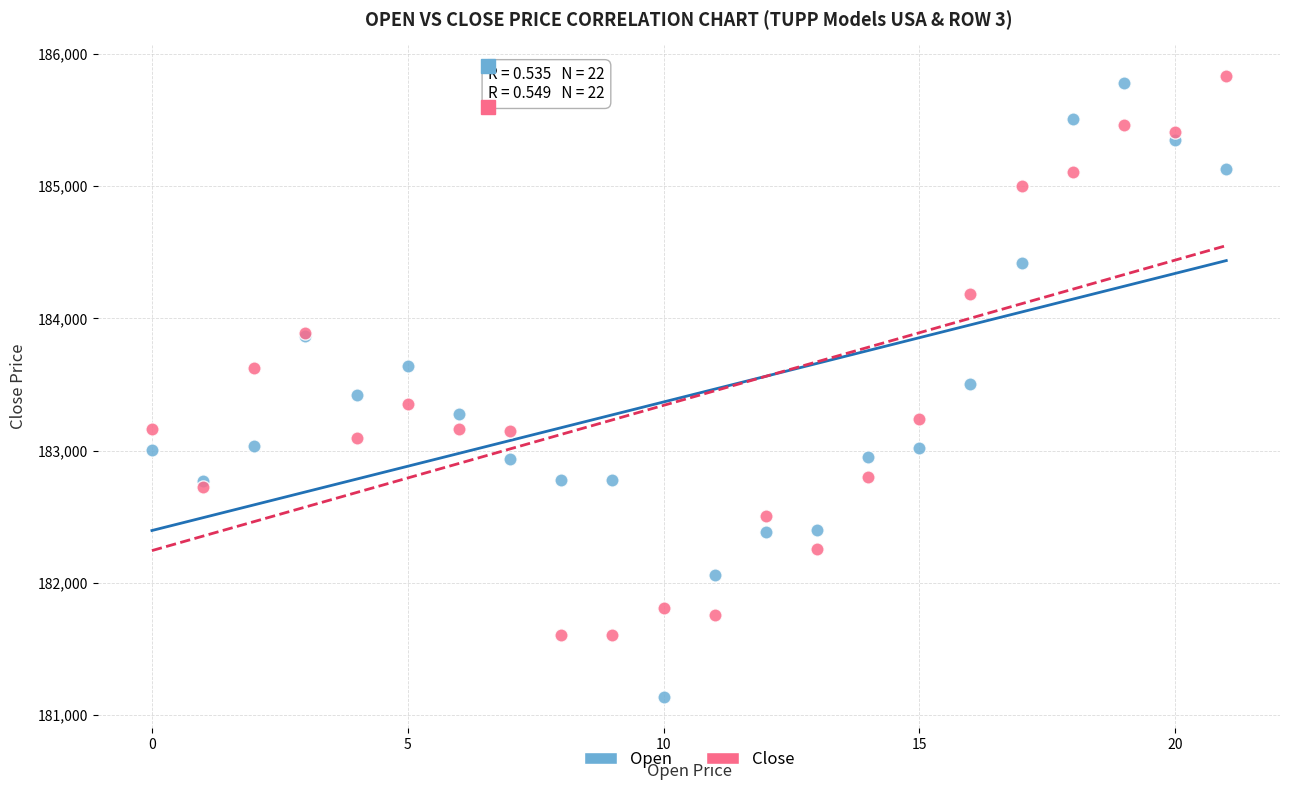

Which series has the widest spread of Y values?

Open